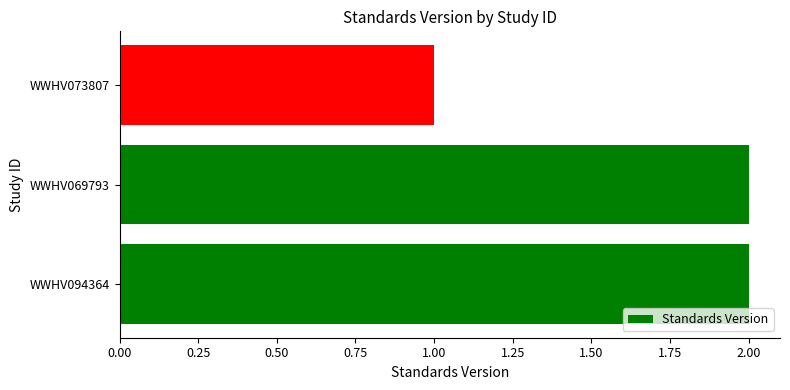

How many series are shown in this chart?

1